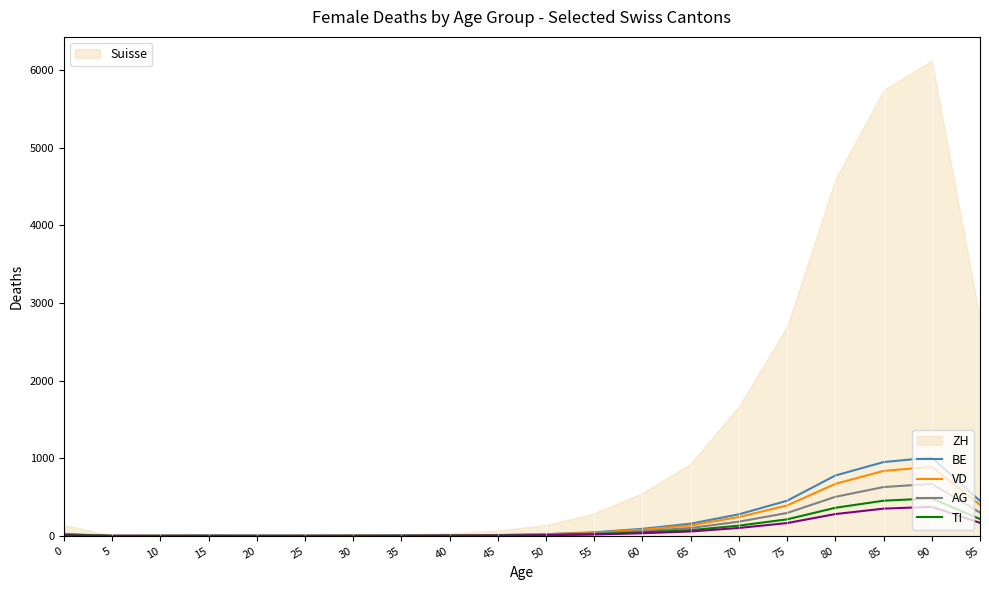

Does the chart display data point markers on the line(s)?

No